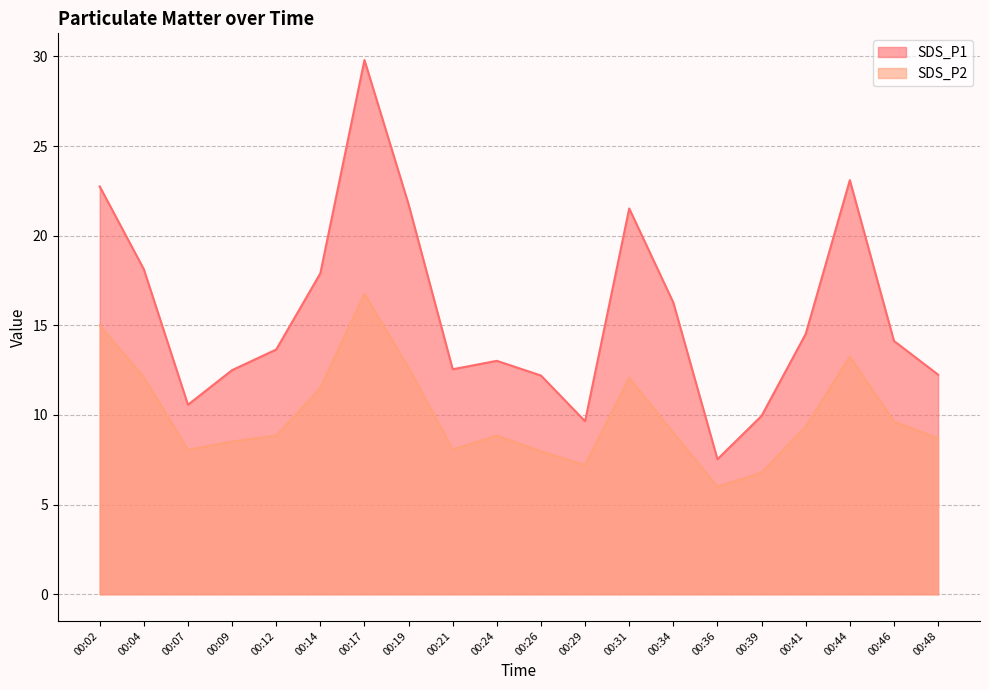

Is it true that SDS_P1 equals 14.1 at 00:46?

True